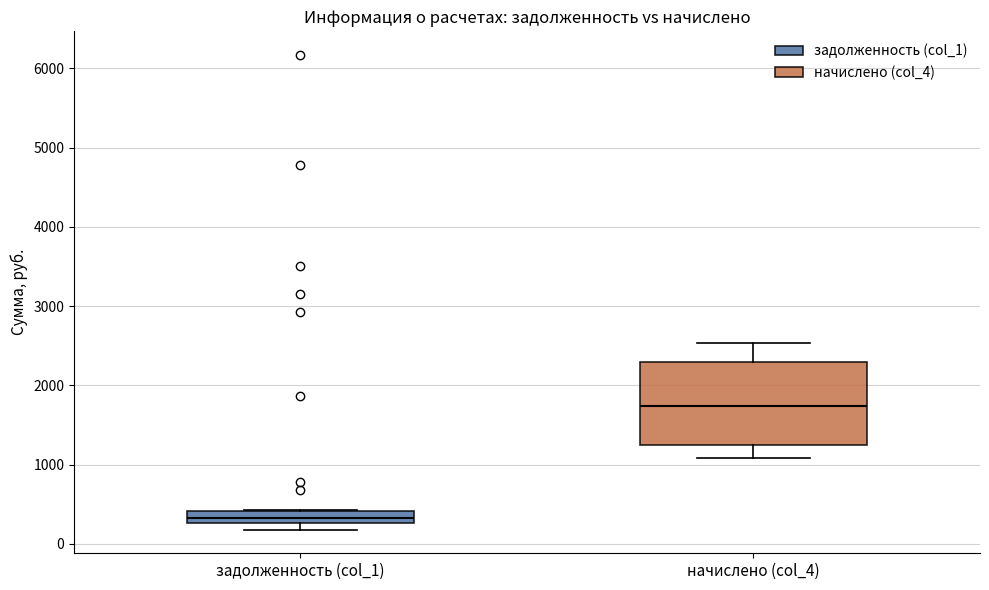

Where is the upper edge of the box for начислено (col_4) on the y-axis? The values are not printed on the chart, so give them approximately, as read against the axis.

2300